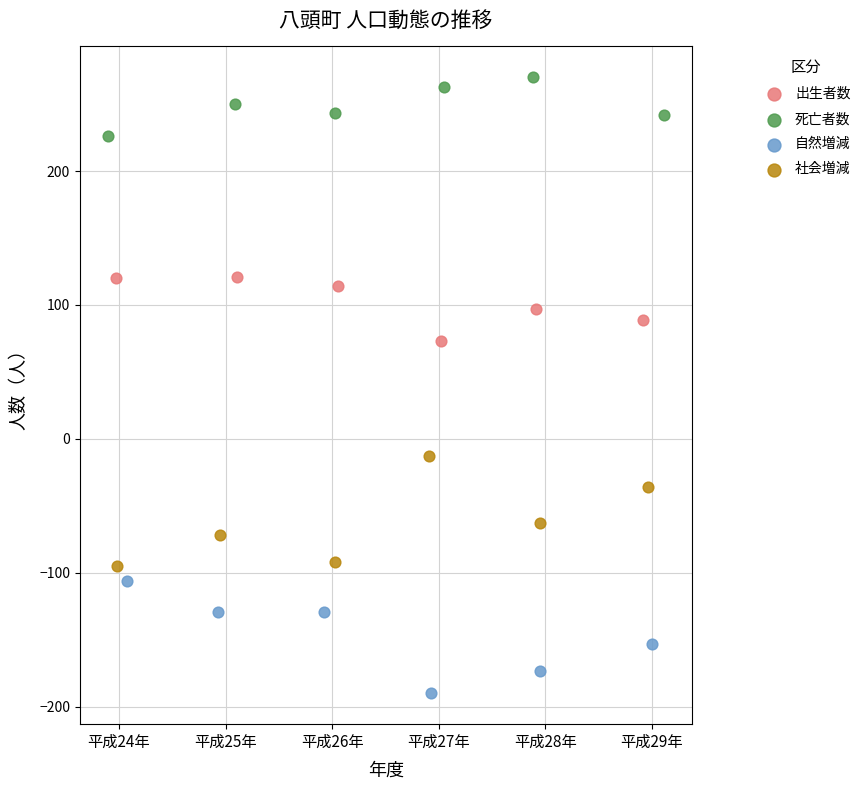

Which series contains the highest Y value?

死亡者数